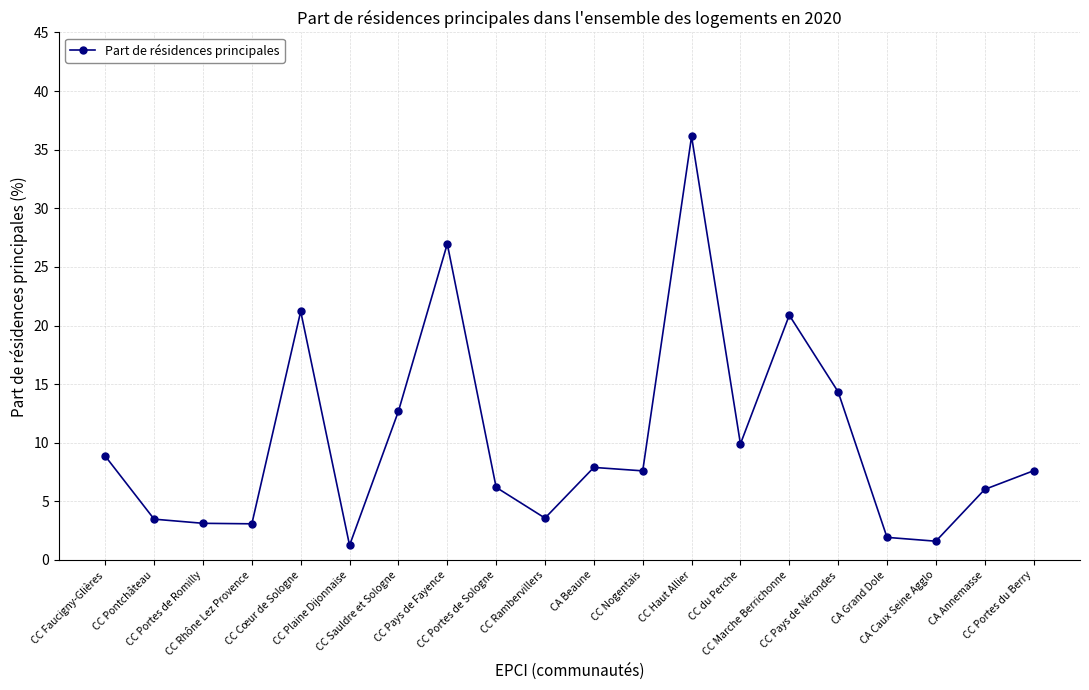

What is the value of the 13th point from the left?

36.1